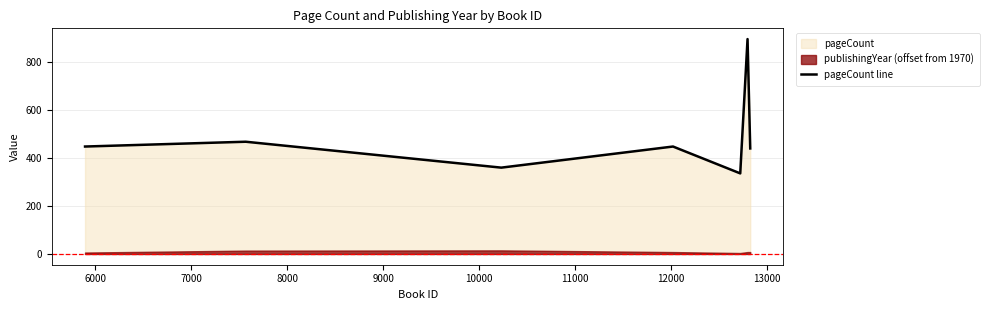

How many points are lower than both their immediate neighbors (excluding endpoints)?

2